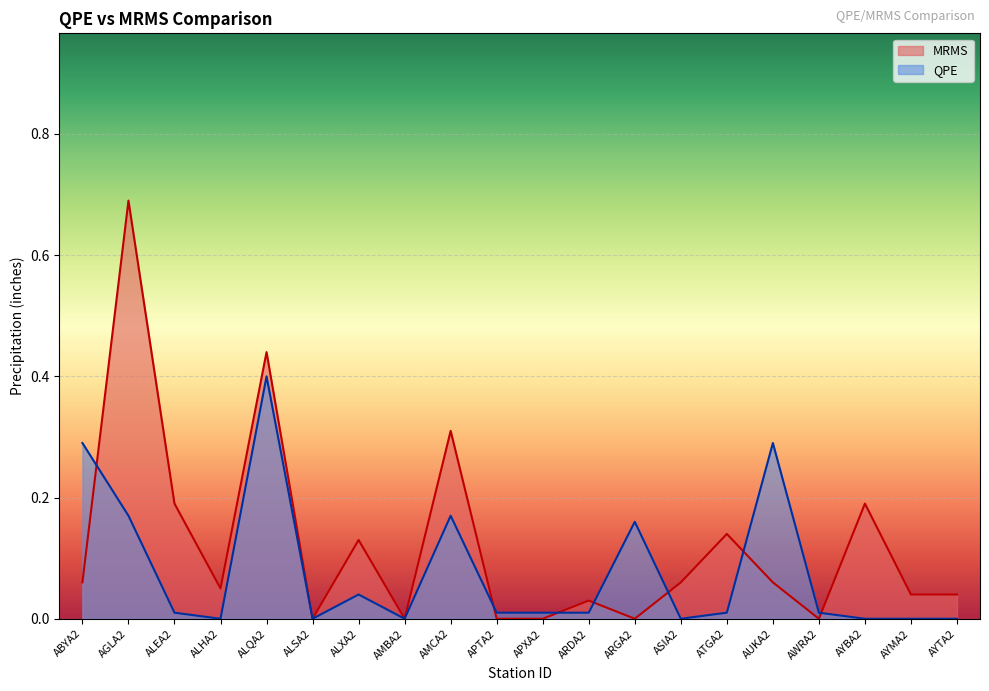

Which series ends up on top after the final intersection of MRMS and QPE?

MRMS